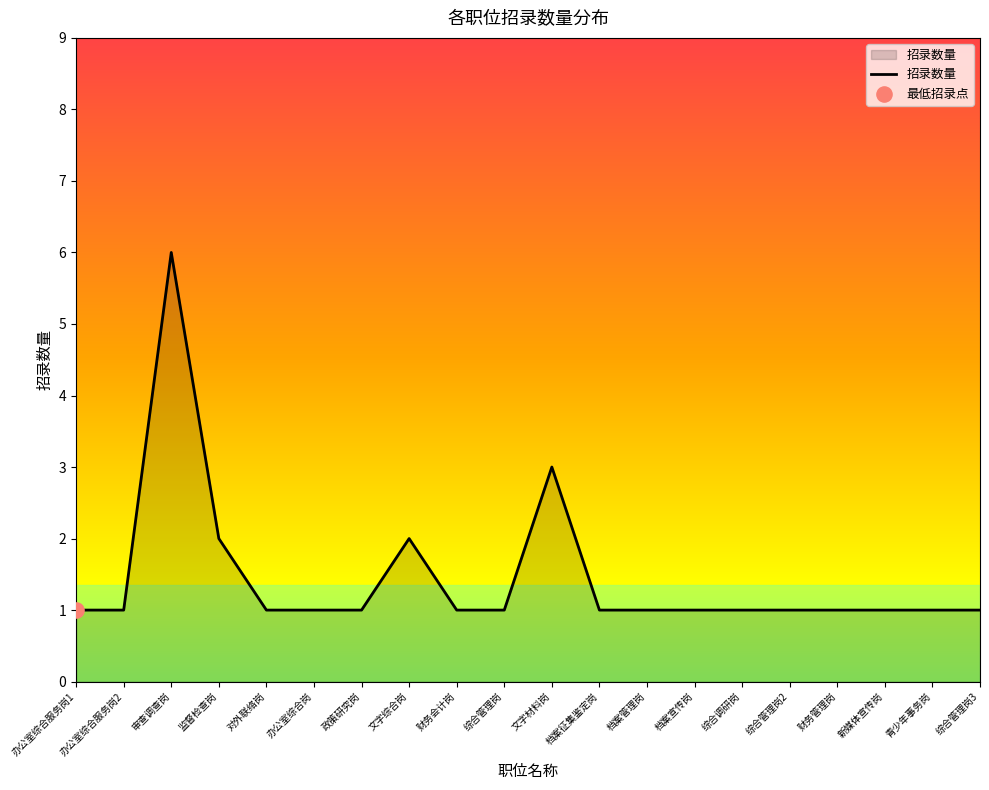

Between 审查调查岗 and 监督检查岗, which is larger?

审查调查岗